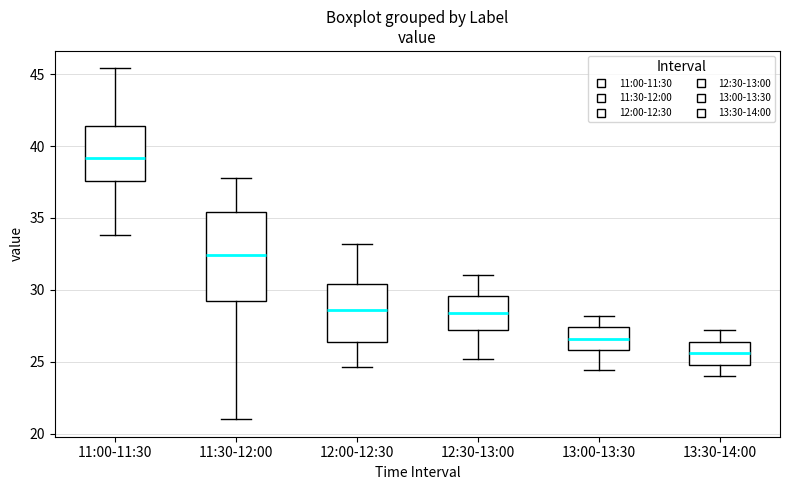

Reading left to right, read every box against the y-axis: the position of its median line, the range the box covers, and the ends of its whiskers. The values are not printed on the chart, so give them approximately, as read against the axis.

11:00-11:30: median 39.0, box 37.5 to 41.5, whiskers 34.0 to 45.5
11:30-12:00: median 32.5, box 29.0 to 35.5, whiskers 21.0 to 38.0
12:00-12:30: median 28.5, box 26.5 to 30.5, whiskers 24.5 to 33.0
12:30-13:00: median 28.5, box 27.0 to 29.5, whiskers 25.0 to 31.0
13:00-13:30: median 26.5, box 26.0 to 27.5, whiskers 24.5 to 28.0
13:30-14:00: median 25.5, box 25.0 to 26.5, whiskers 24.0 to 27.0